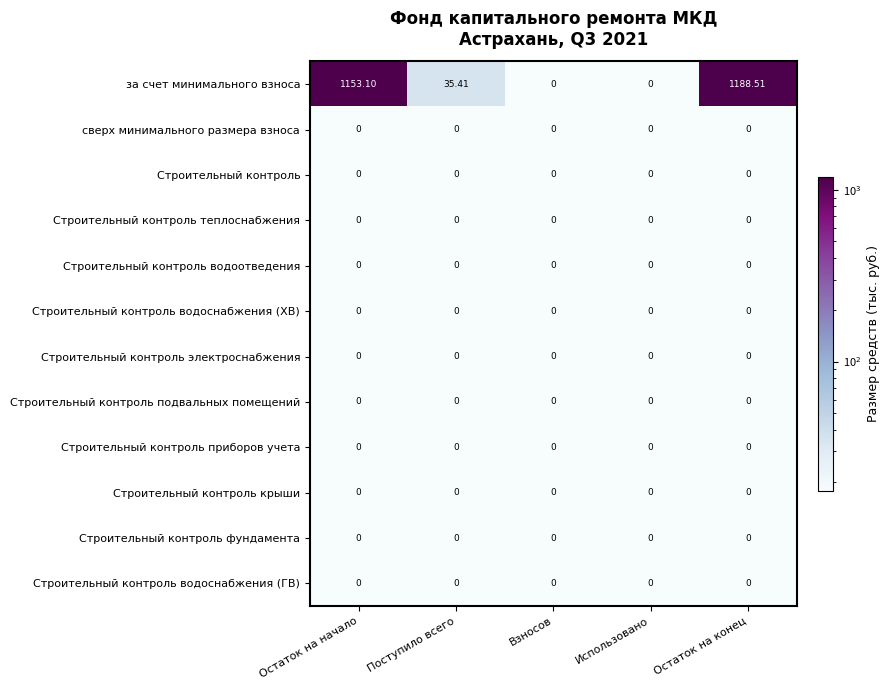

Between Взносов and Остаток на конец, which series saw the biggest shift?

за счет минимального взноса